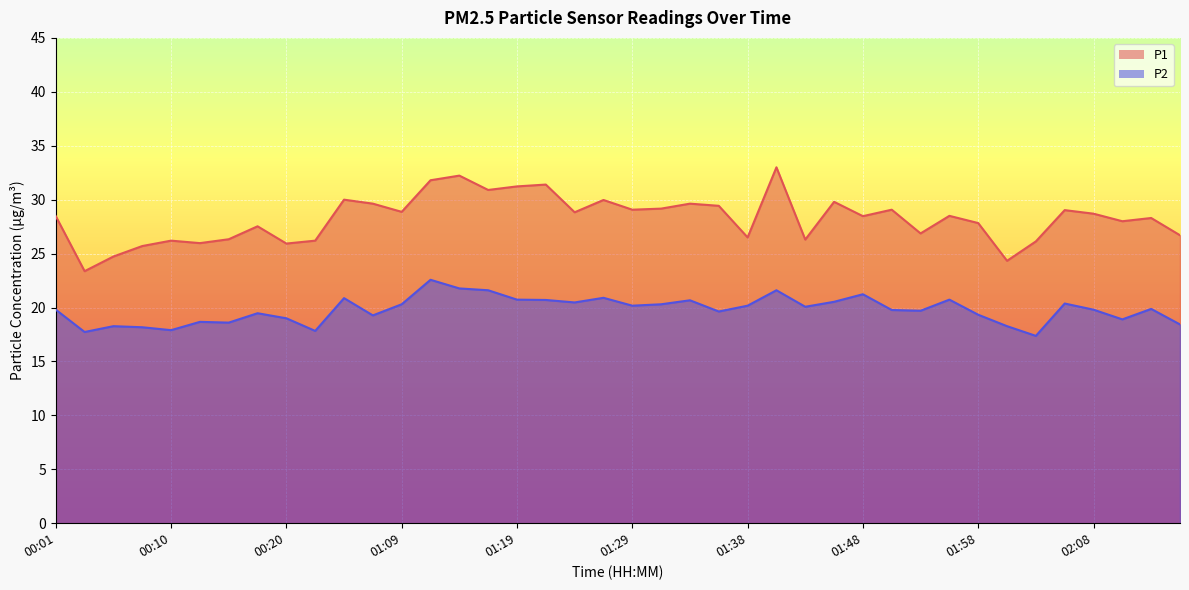

At which category does P1 reach its first local valley?

00:03